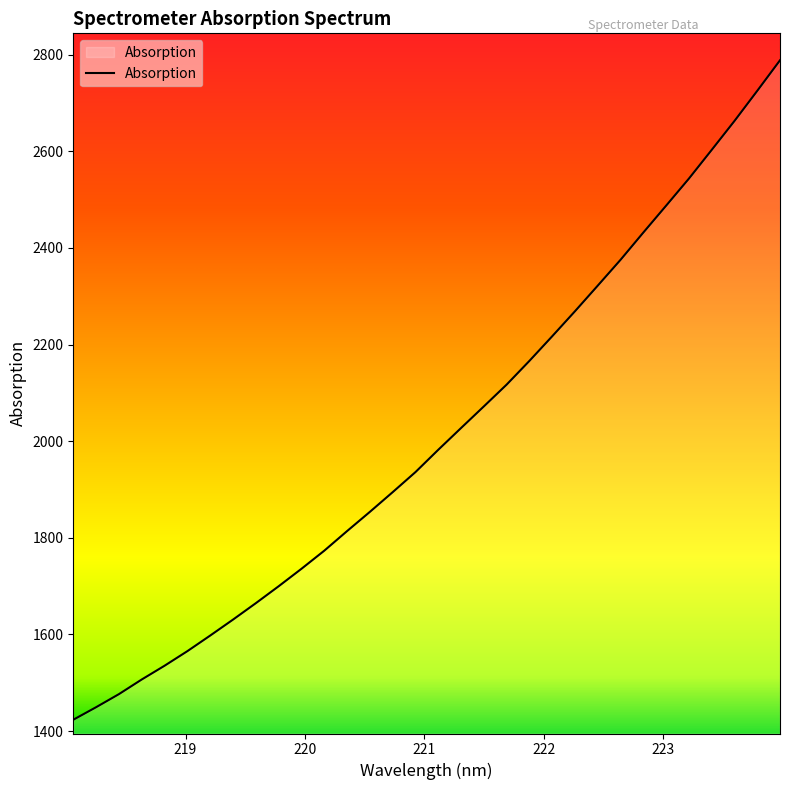

What is the greatest value displayed?

2788.3